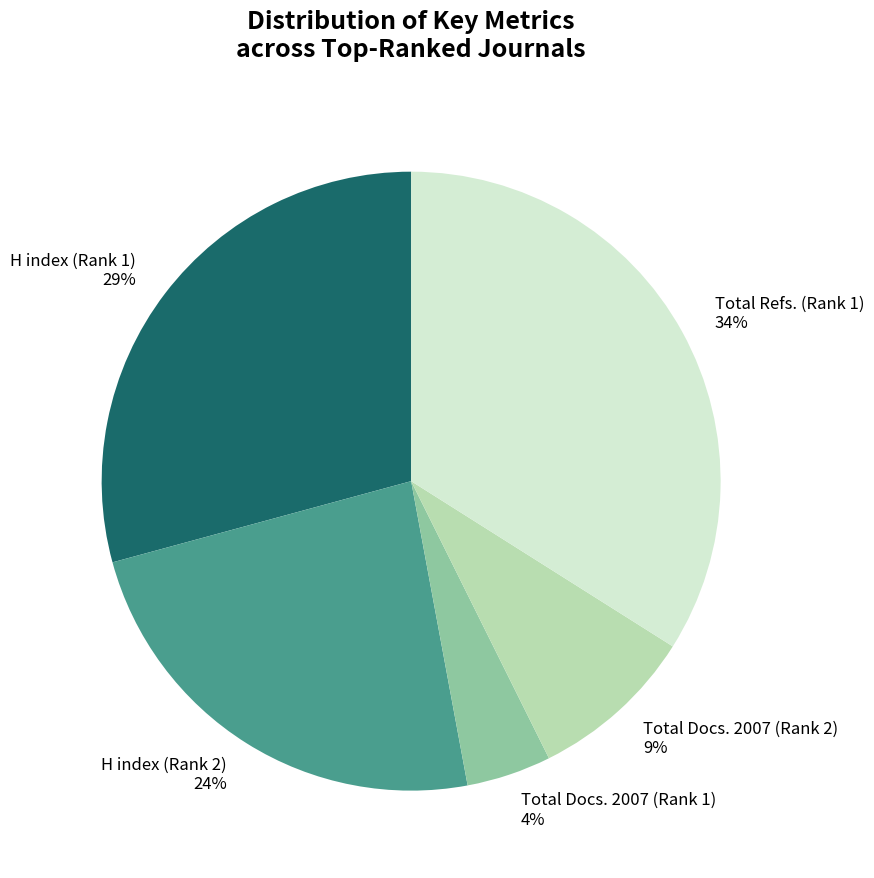

Combined, do Total Refs. (Rank 1) 34% and Total Docs. 2007 (Rank 1) 4% account for over 50%?

No